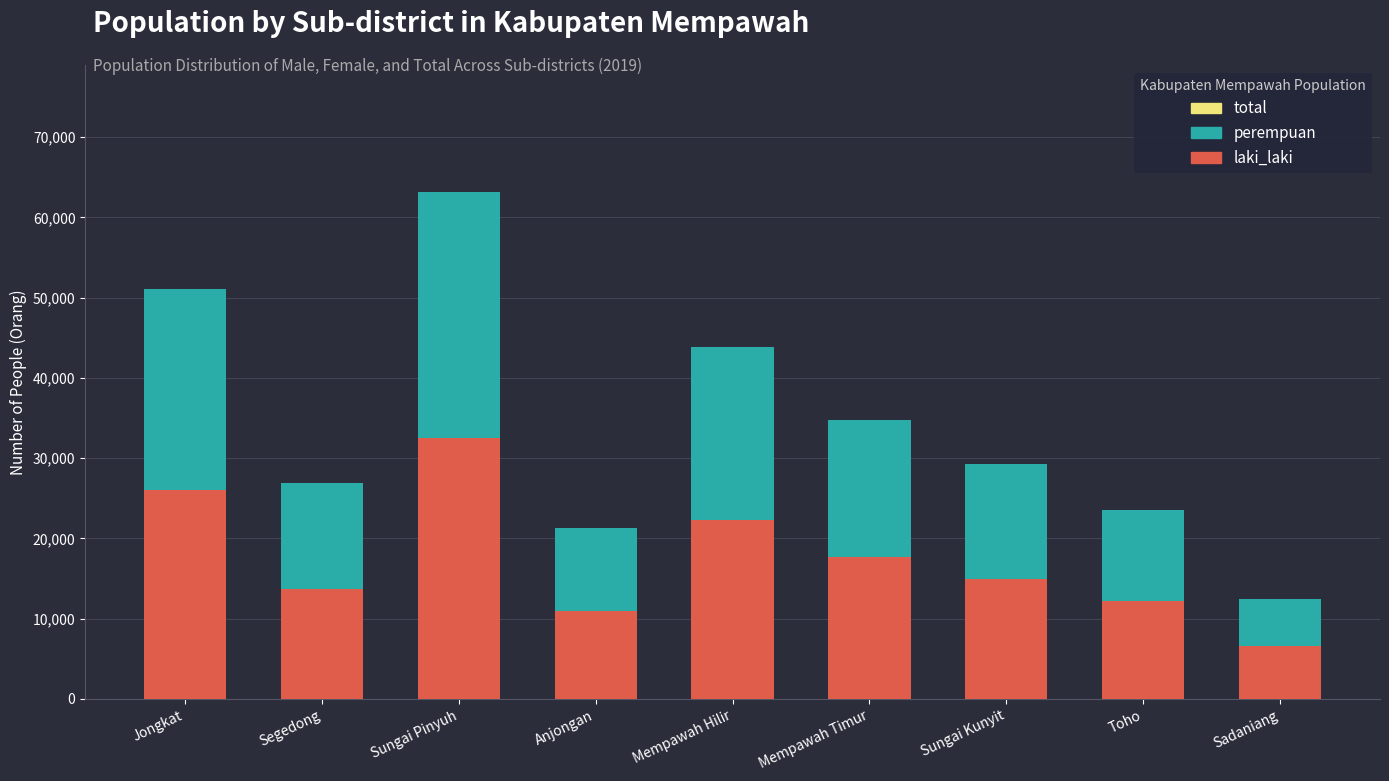

What value does the laki_laki series have at Sadaniang?

6657